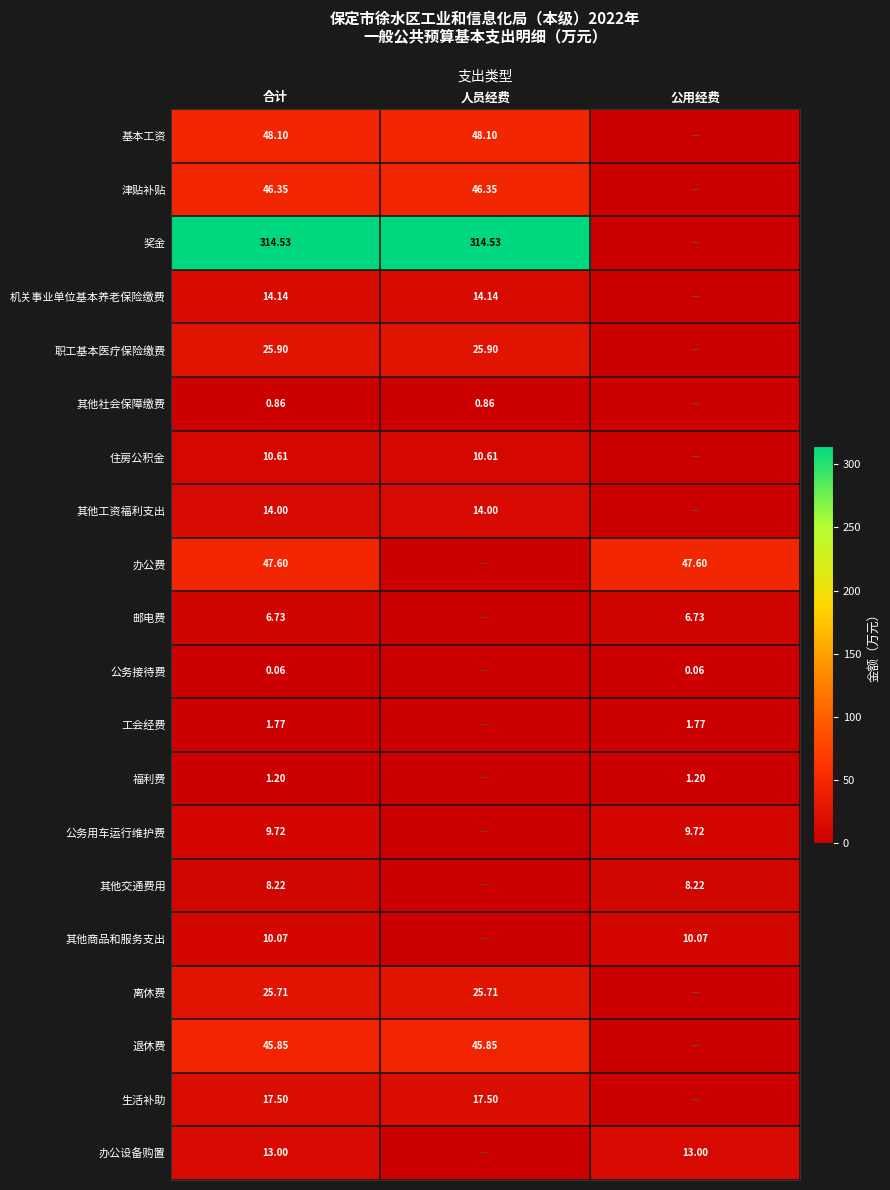

Is the value of 公务接待费 at 合计 greater than the value of 福利费 at 公用经费?

No